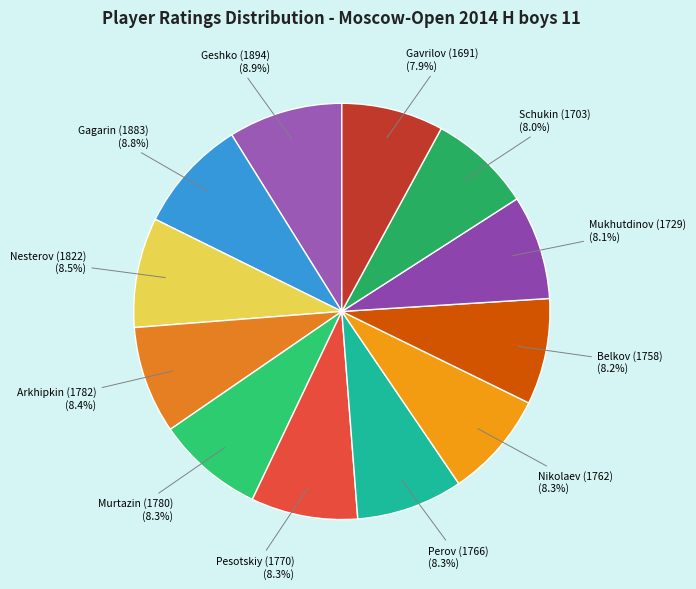

To the nearest percent, what is the average slice percentage?

8%